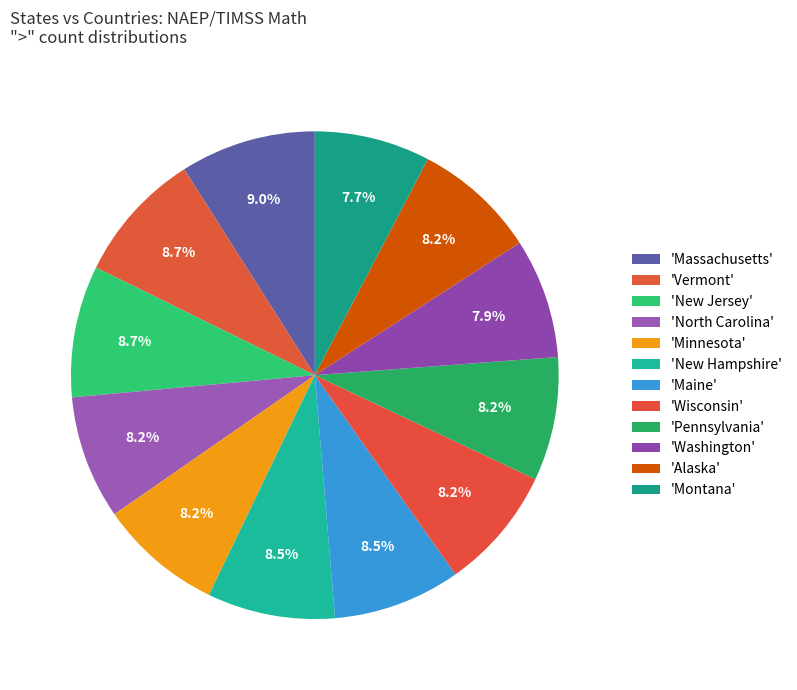

How many slices are in this pie chart?

12